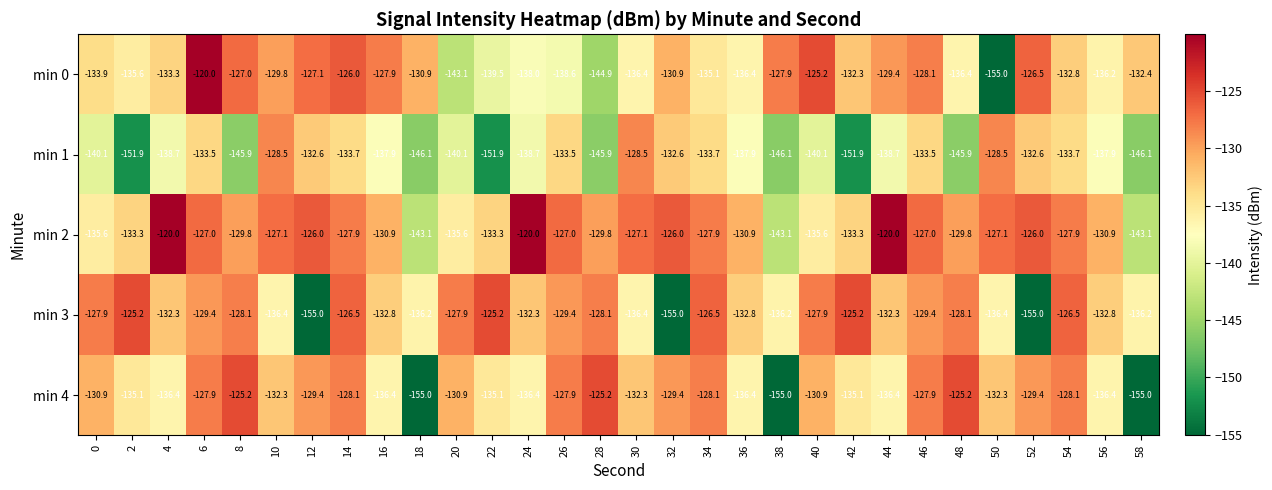

What is the difference between the maximum and minimum values in the min 2 series?

23.1